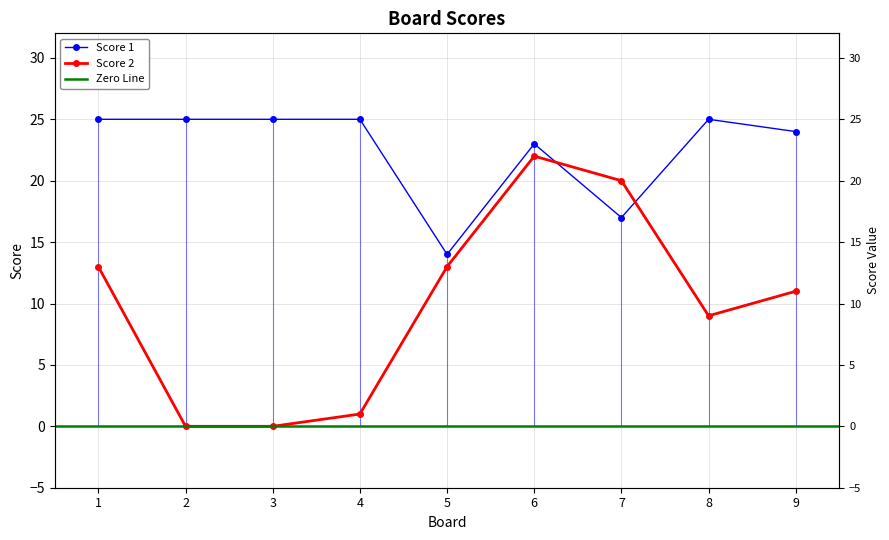

Which category has the lowest value in the Score 2 series?

2